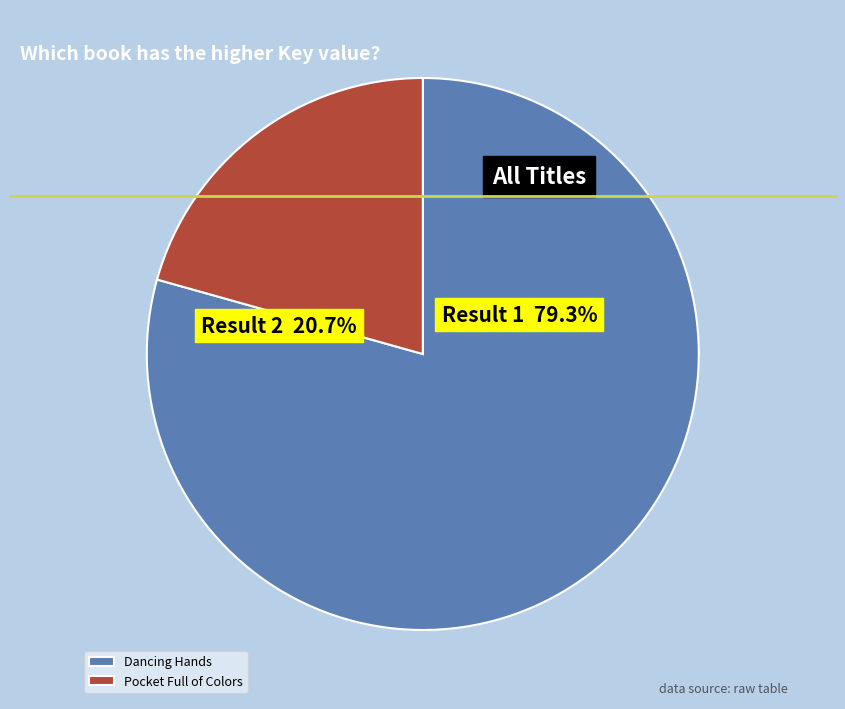

Which slice represents more than half of the pie?

1